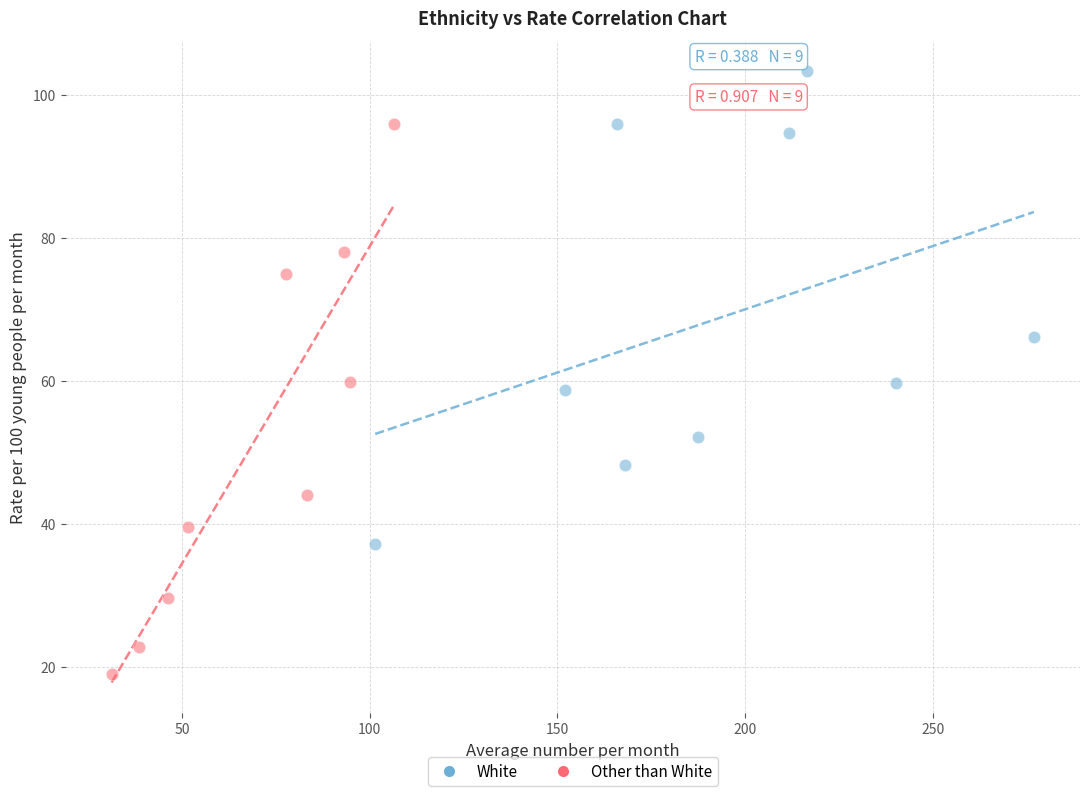

Which series reaches the minimum Y coordinate?

Other than White